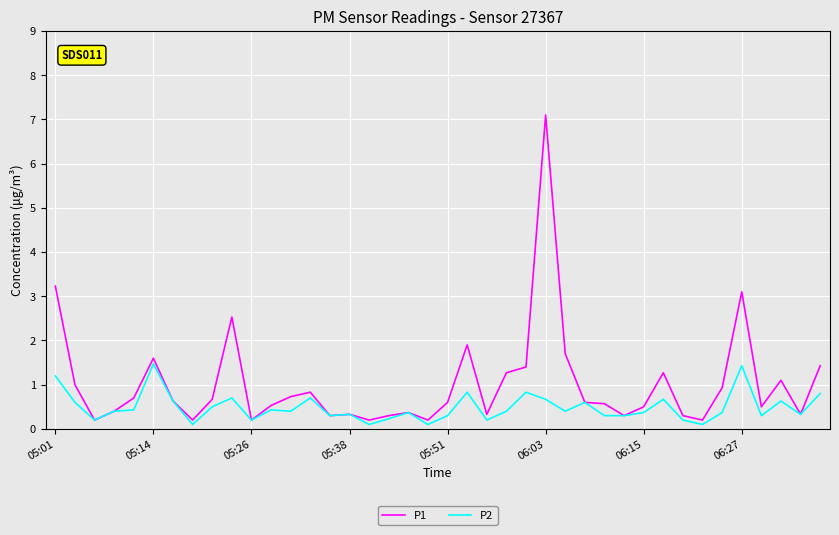

What is the maximum value shown in the chart?

7.1